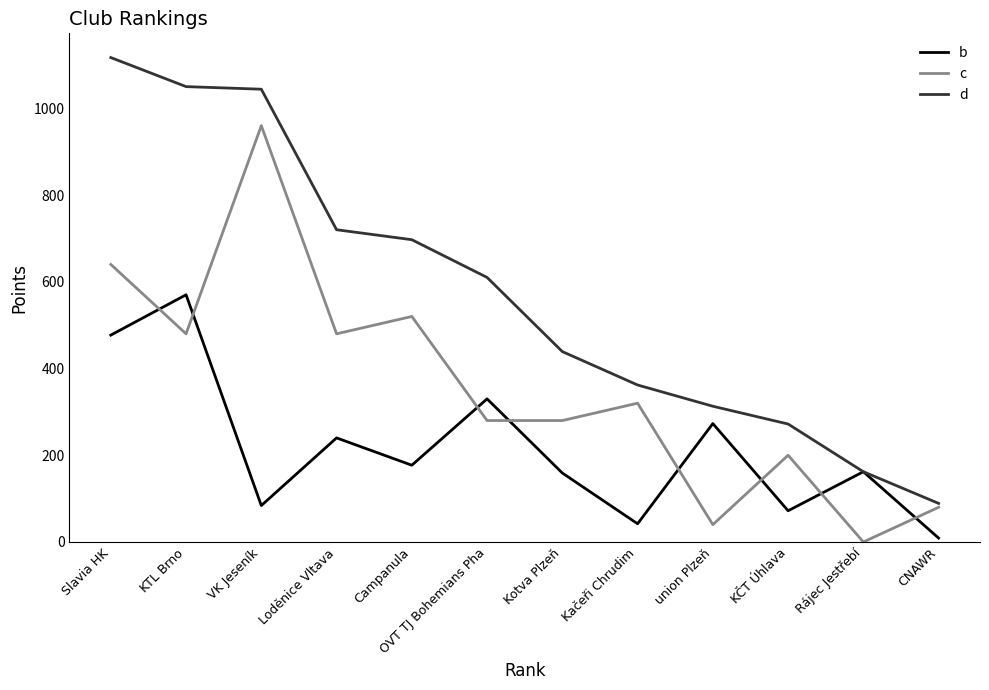

Is the value of c at Loděnice Vltava greater than the value of d at Kotva Plzeň?

Yes